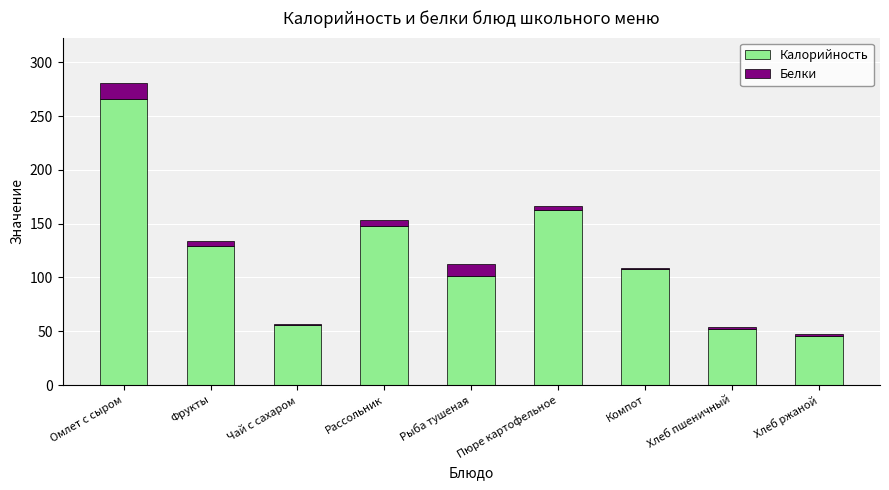

What is the sum of all Калорийность values?

1069.1